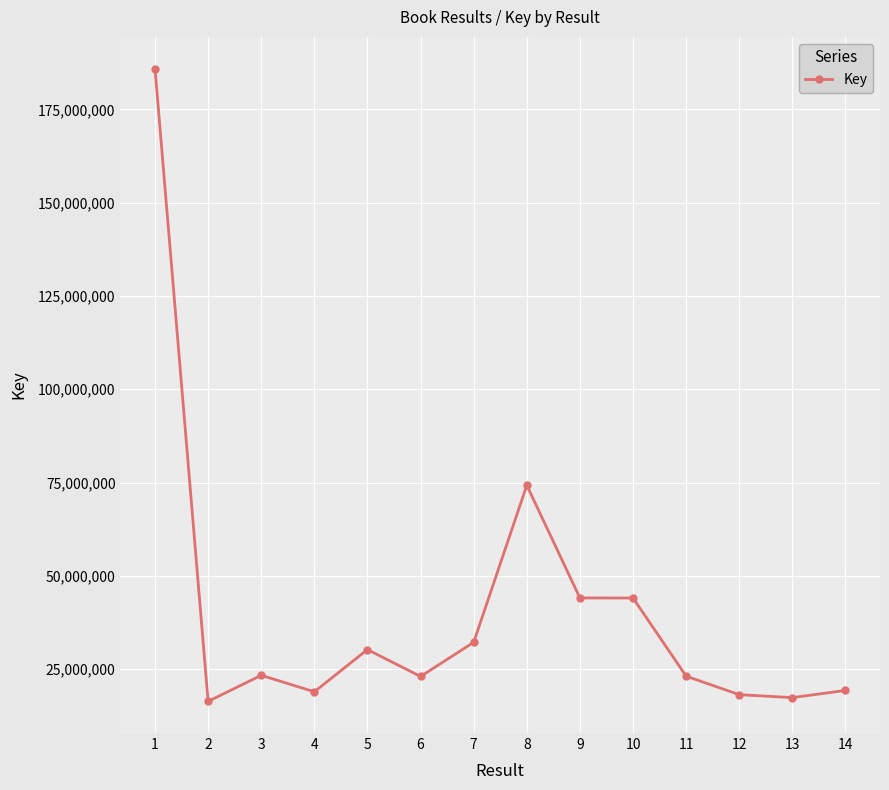

True or false: there are more than 1 points higher than both neighbors.

True